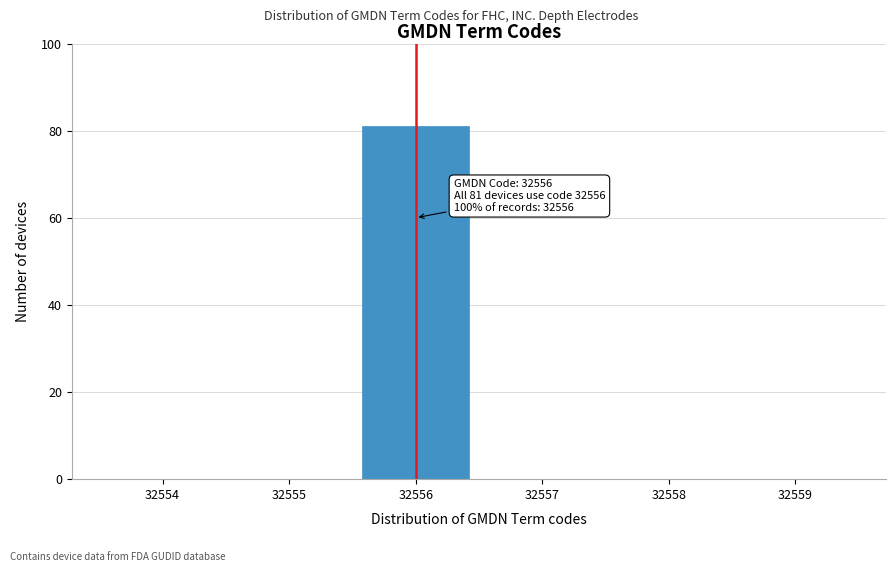

Reading right to left, transcribe all the data shown in this chart.

32559=0	32558=0	32557=0	32556=81	32555=0	32554=0